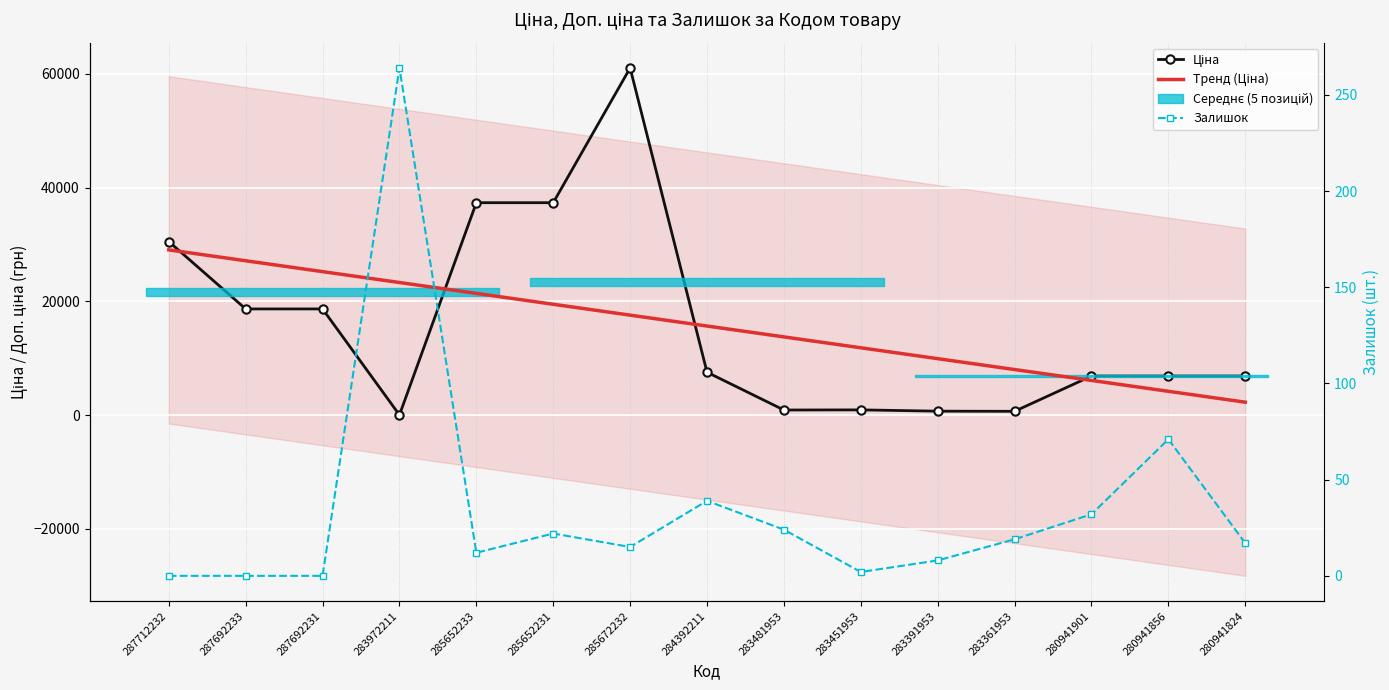

Between 280941824 and 280941856, which is larger?

280941824